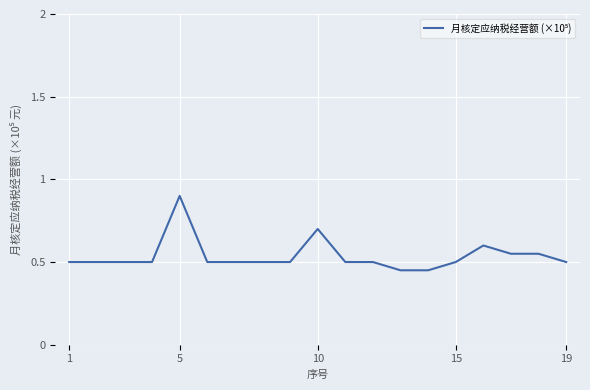

Count the number of categories in the chart.

19